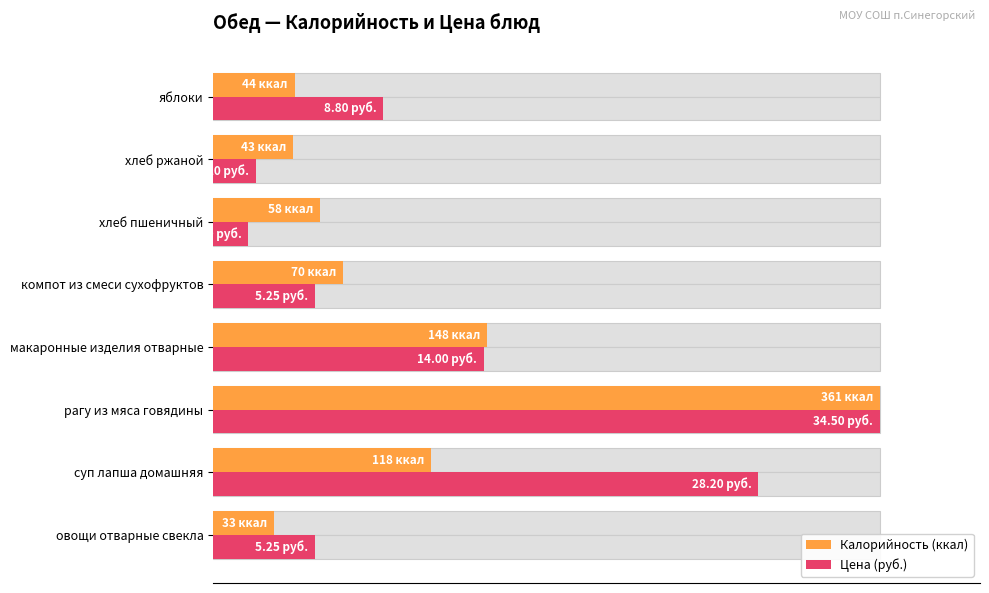

Are the bars horizontal?

Yes